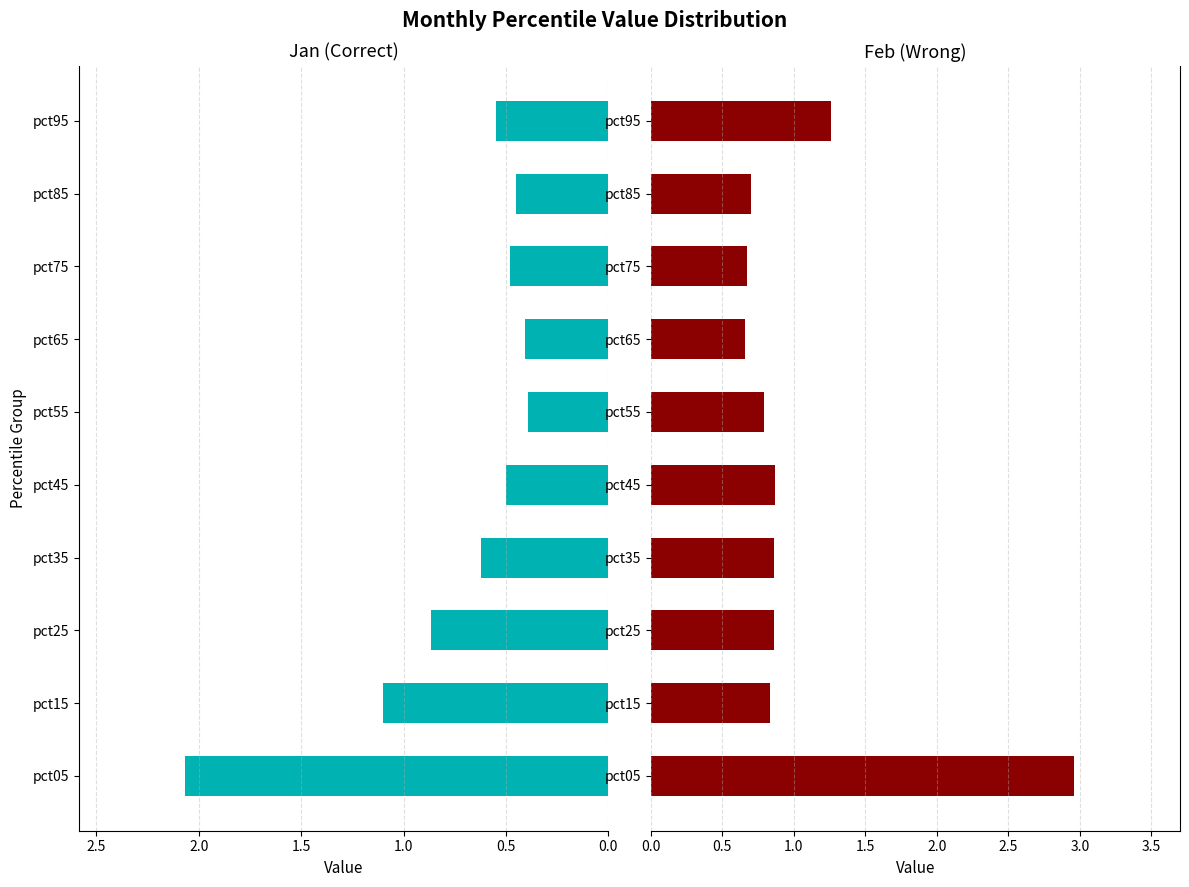

Is it true that Jan equals 1.1 at pct15?

True